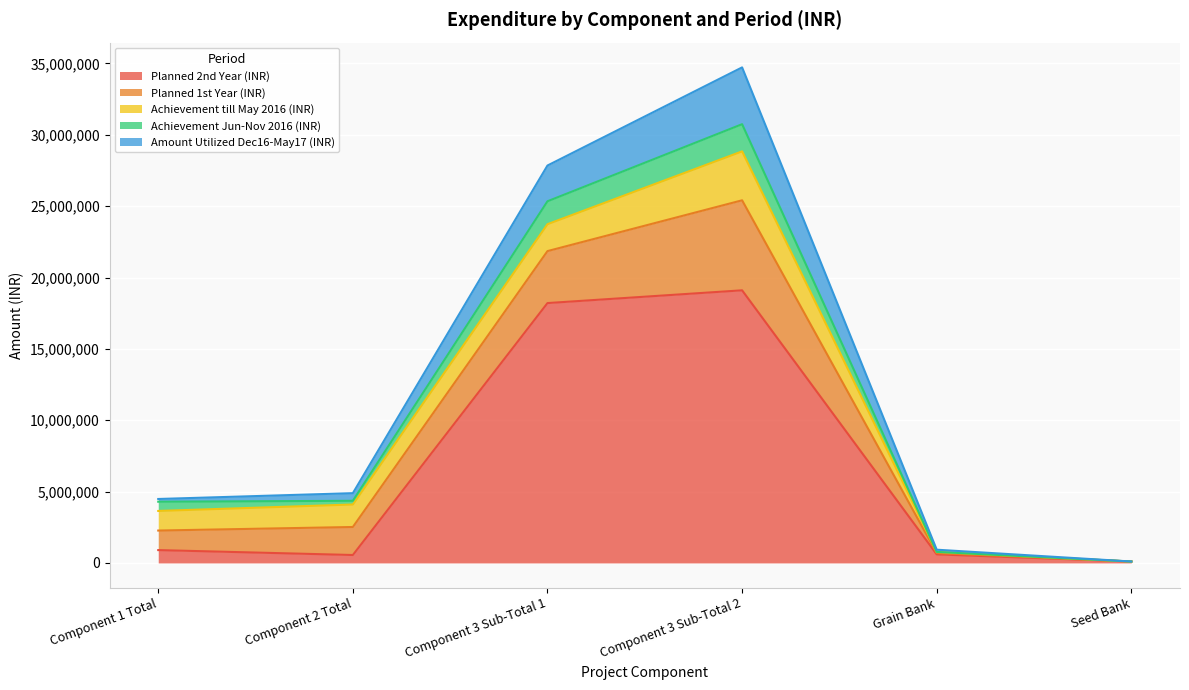

At how many categories does at least one series exceed 18183384?

2